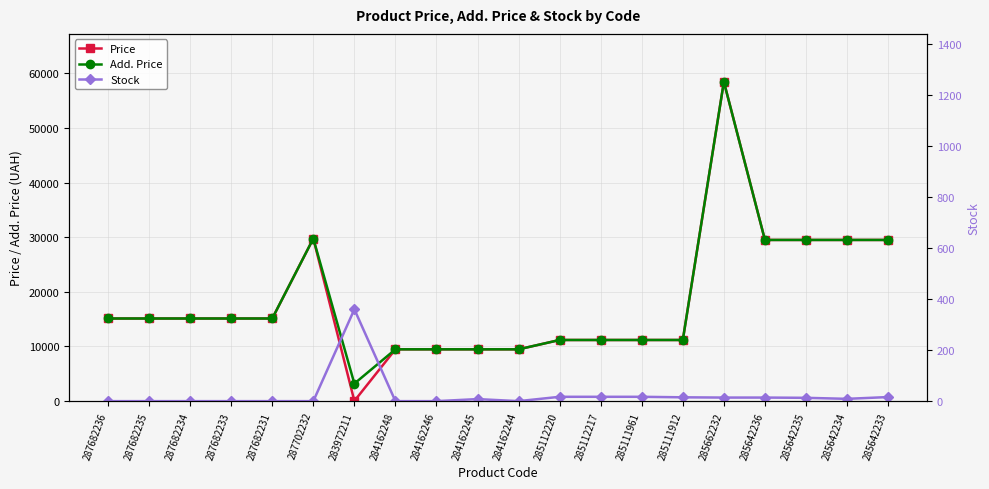

How many lines are shown in the chart?

3